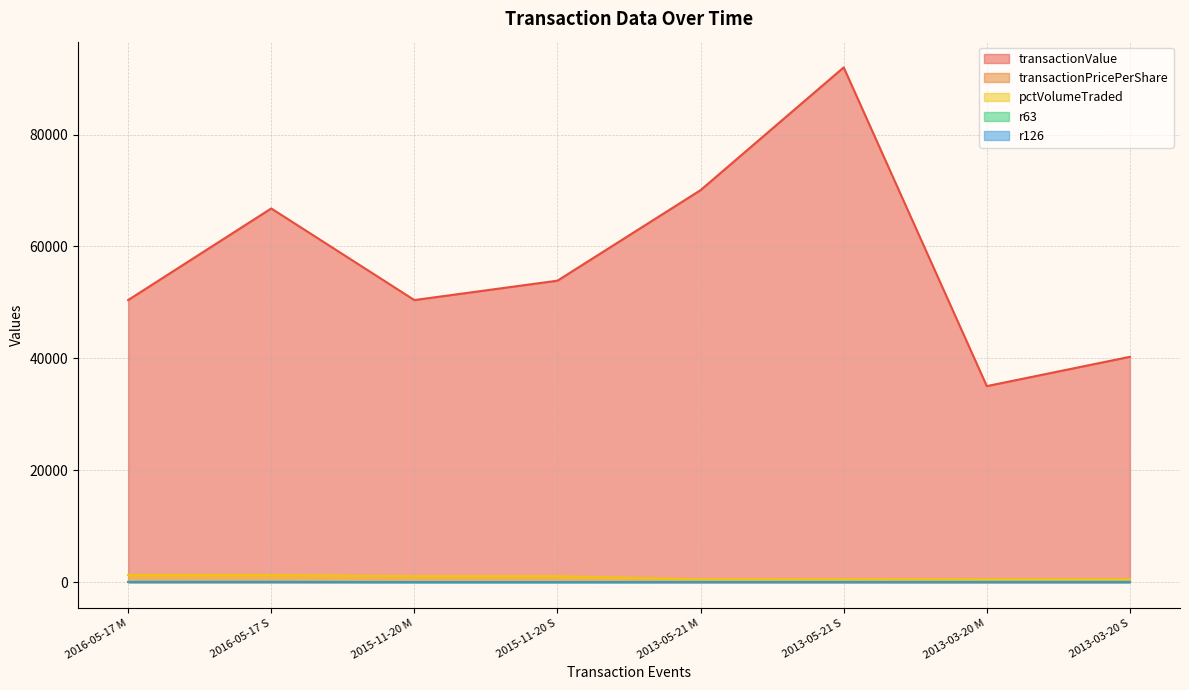

Does the chart display data point markers on the line(s)?

No